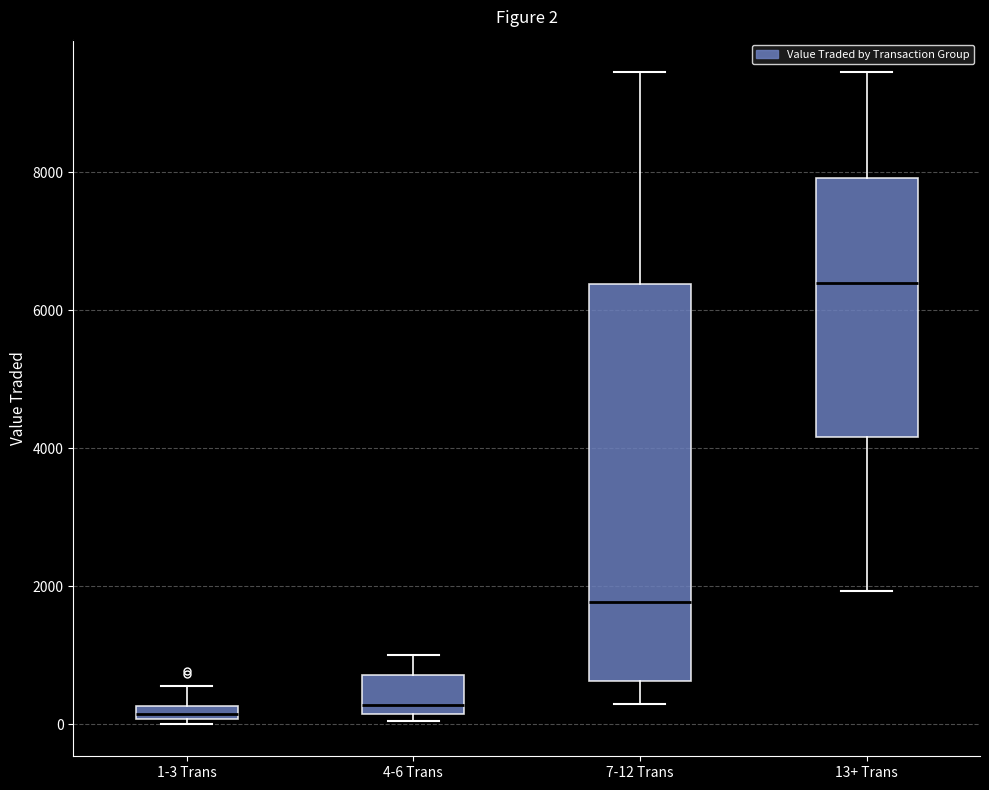

Which box is the tallest, from its lower edge to its upper edge?

7-12 Trans